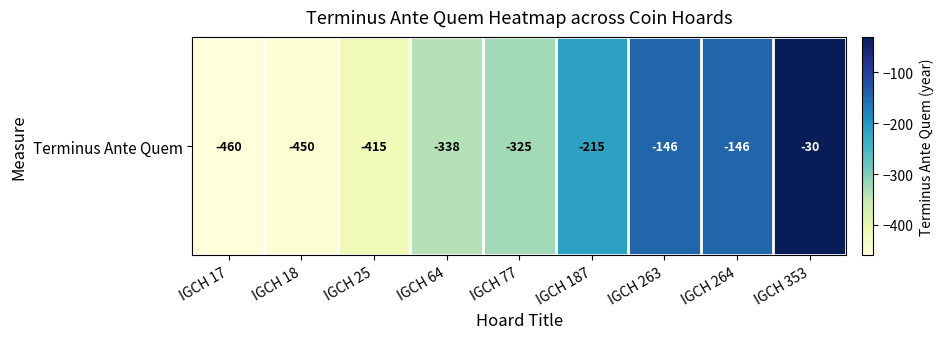

Reading left to right, extract all data points from this chart.

-460	-450	-415	-338	-325	-215	-146	-146	-30